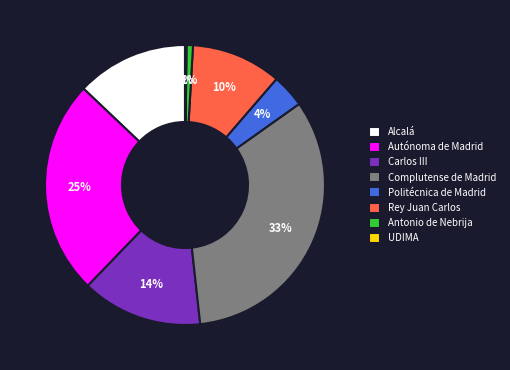

Is it true that Politécnica de Madrid is 12% of the pie?

False